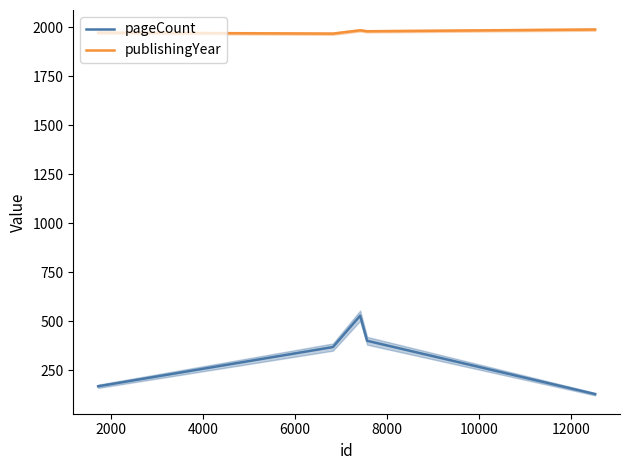

Reading left to right, transcribe all the data shown in this chart.

pageCount: 168	368	528	400	128
publishingYear: 1972	1967	1984	1979	1988